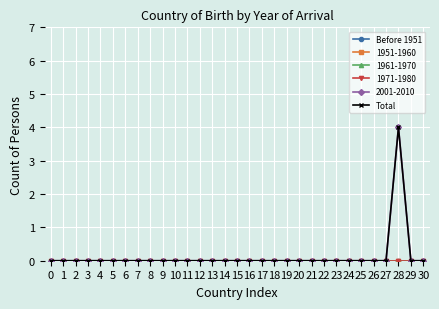

Which series has the largest total across all categories?

Total